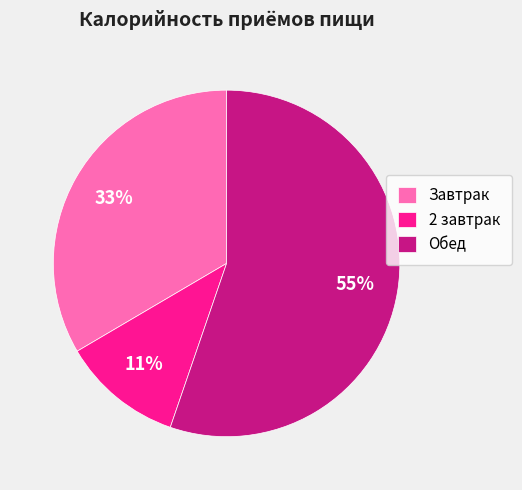

To the nearest percent, what is the average slice percentage?

33%